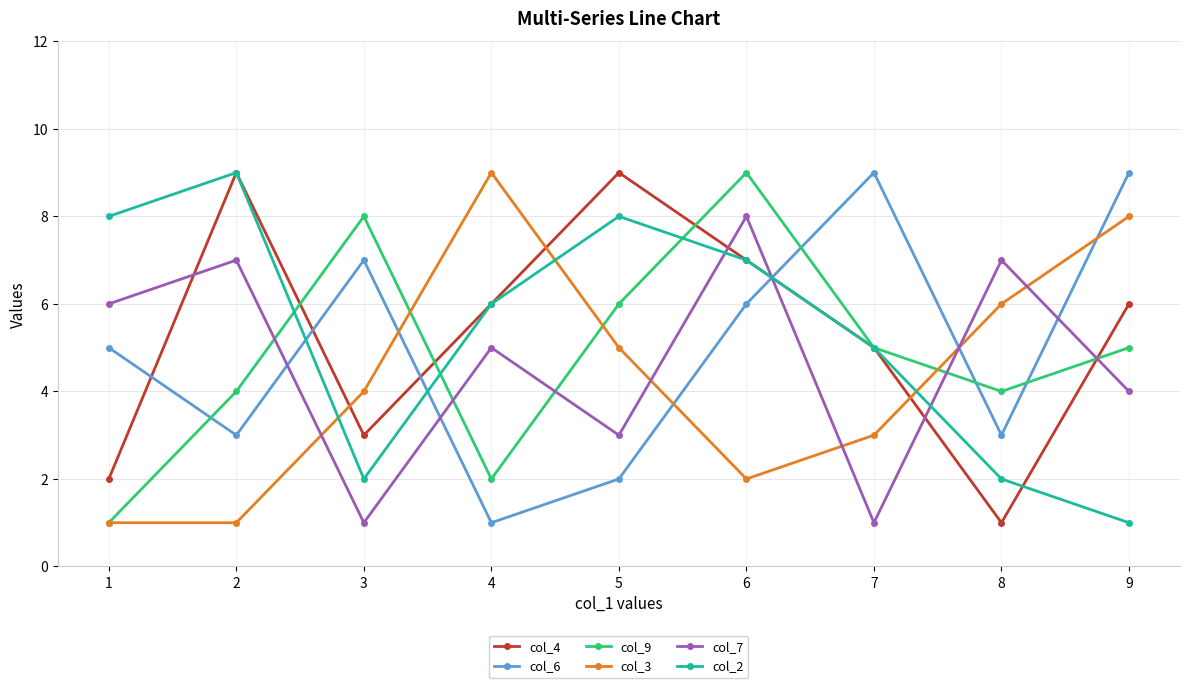

What is the value of the col_2 point at the 5th from the left?

8